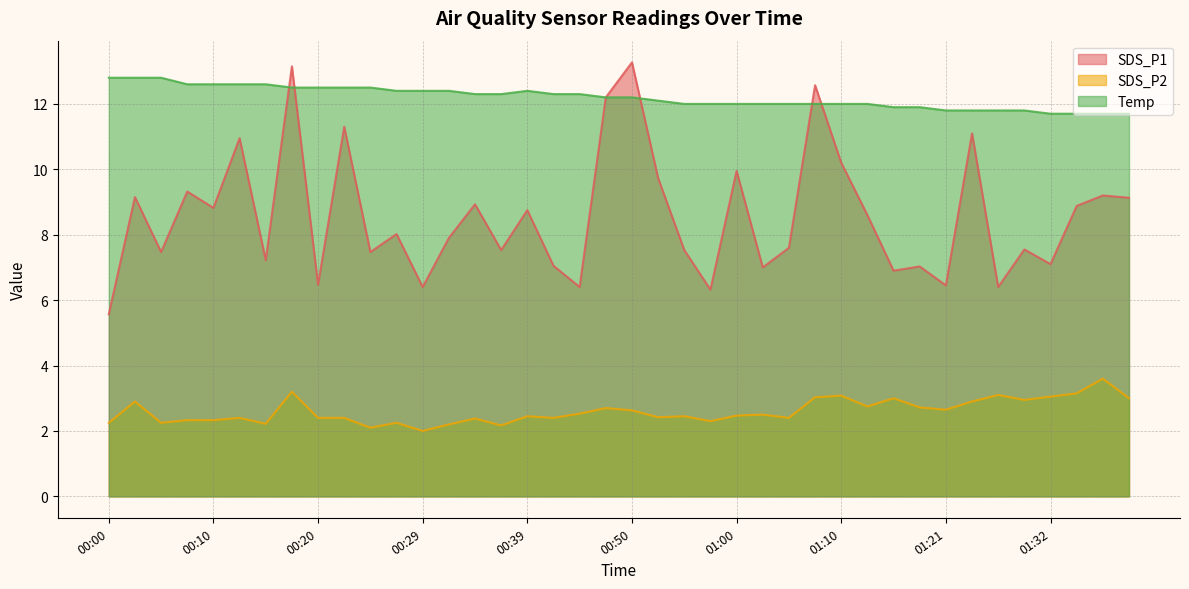

Count the number of categories in the chart.

40